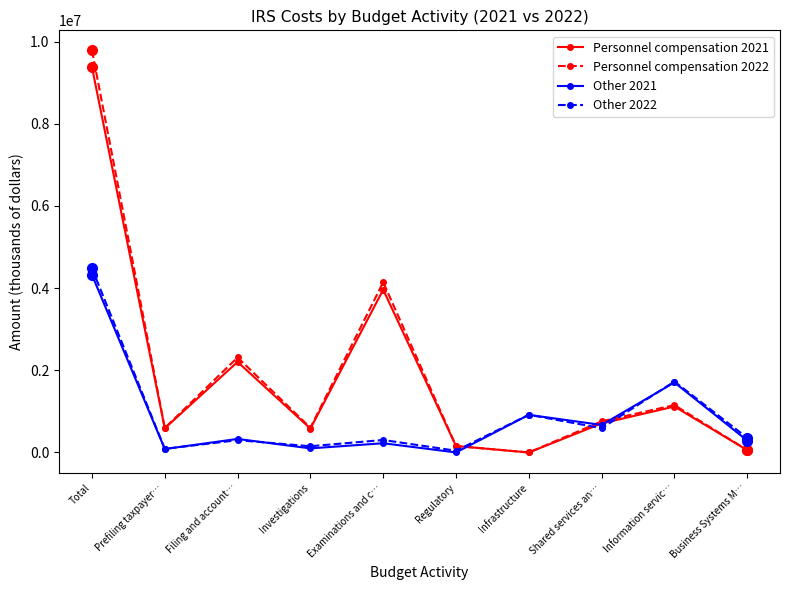

The value of Personnel compensation 2021 at Filing and account… is 2204528. True or false?

True